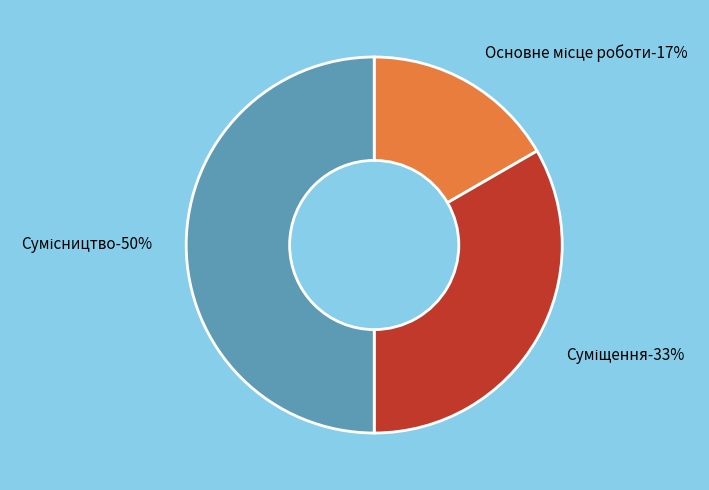

What percentage is the Сумісництво slice, to the nearest percent?

50%